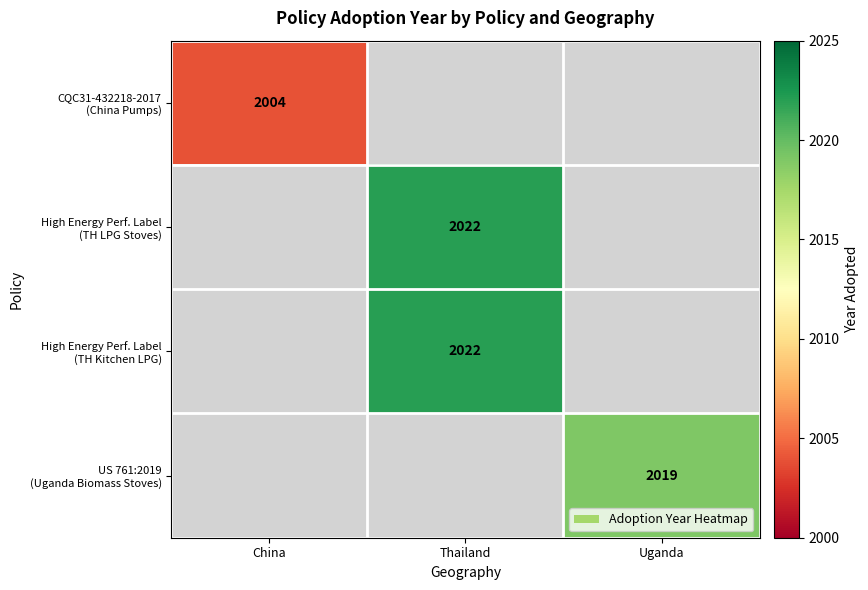

What is the highest value of the CQC31-432218-2017 (China Pumps) series?

2004.0